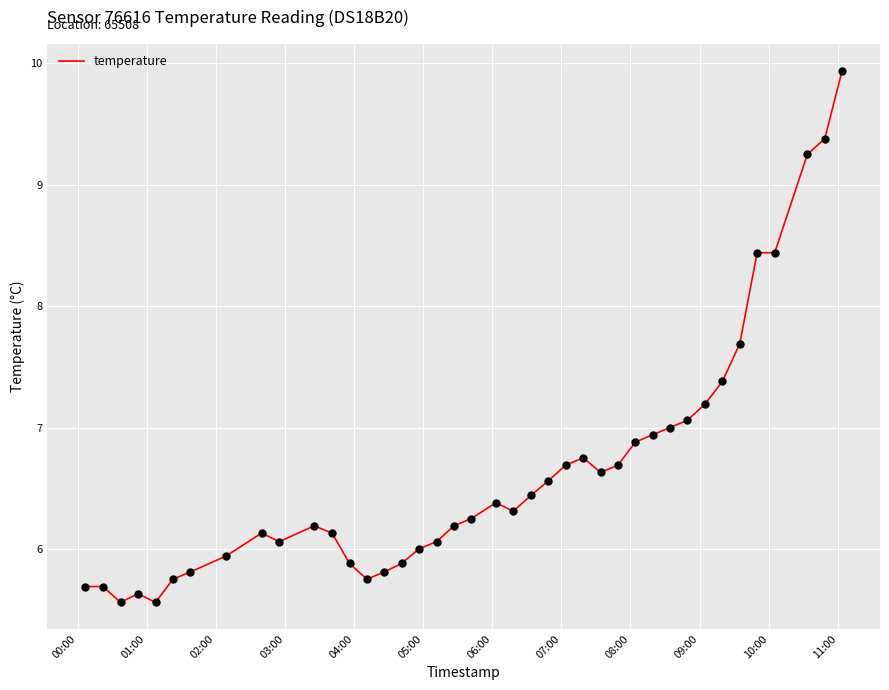

What is the difference between the maximum and minimum values?

4.4